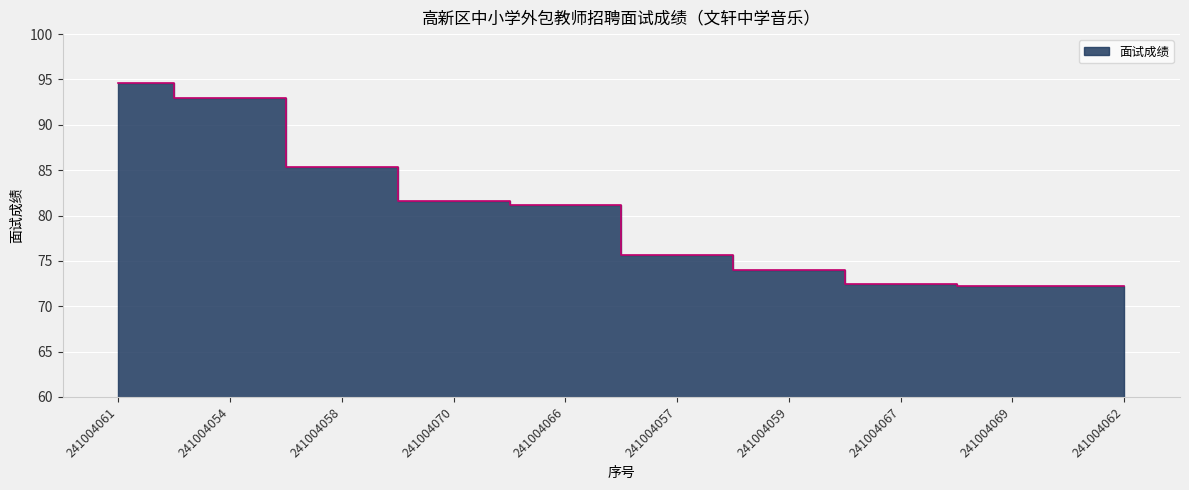

Count the number of values greater than 81.

5